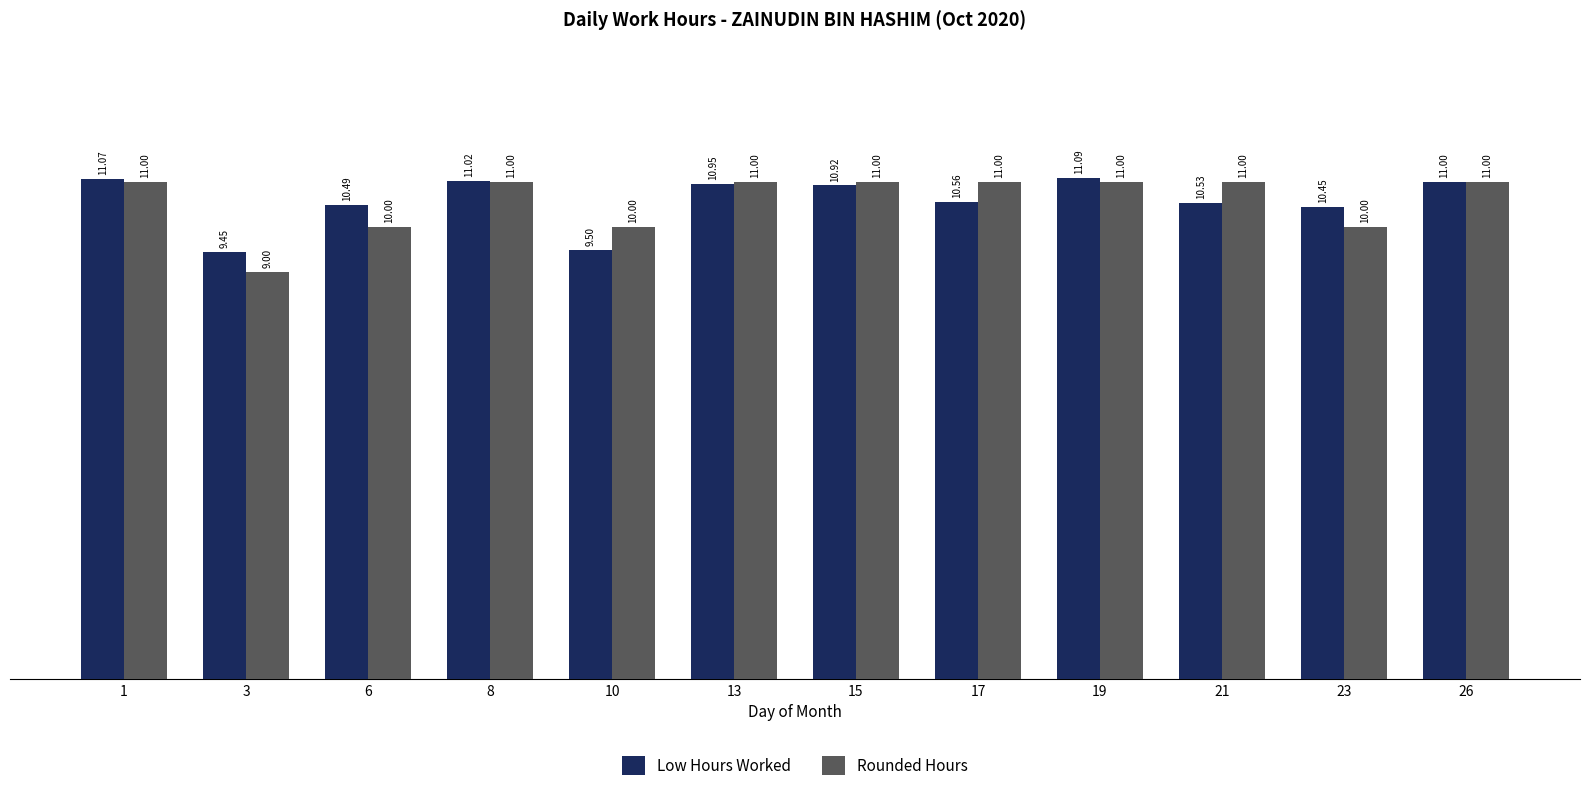

What value does the Rounded Hours series have at 23?

10.0